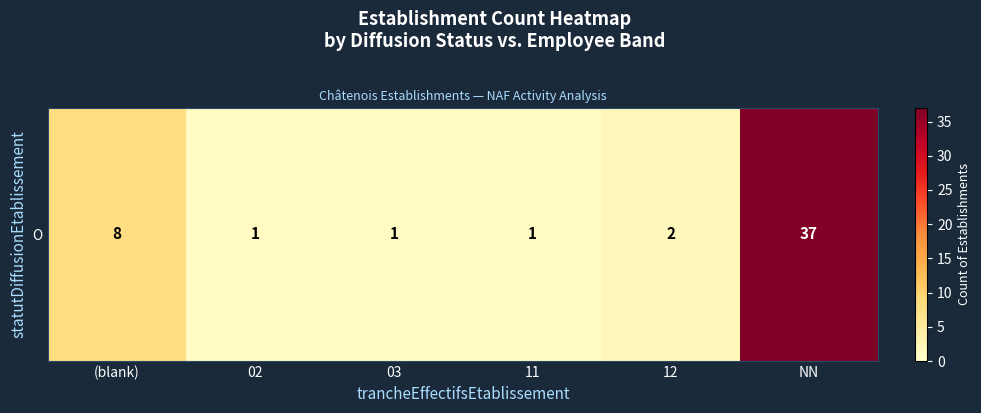

The value at 11 is 1. True or false?

True